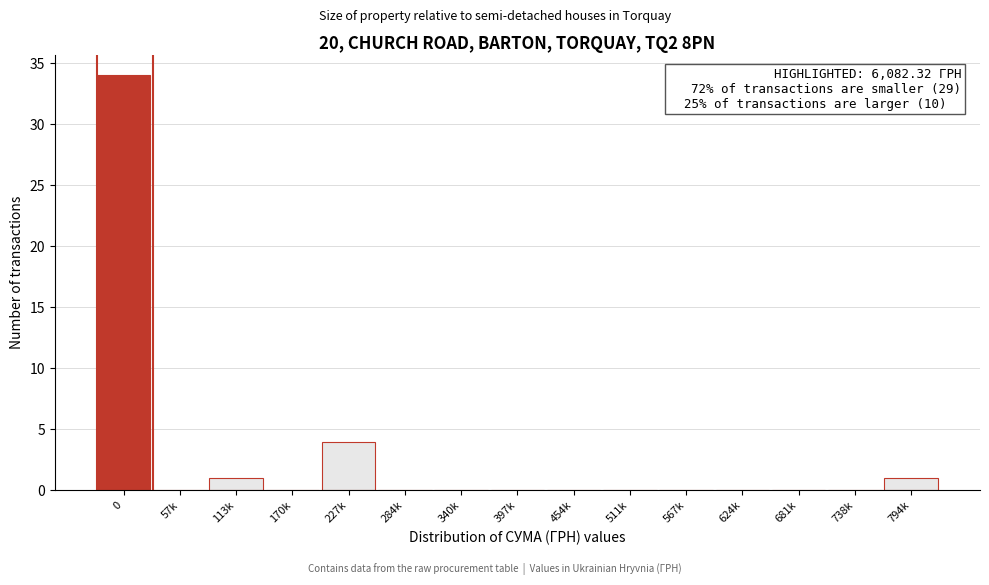

Reading left to right, extract all data points from this chart.

0=34	57k=0	113k=1	170k=0	227k=4	284k=0	340k=0	397k=0	454k=0	511k=0	567k=0	624k=0	681k=0	738k=0	794k=1